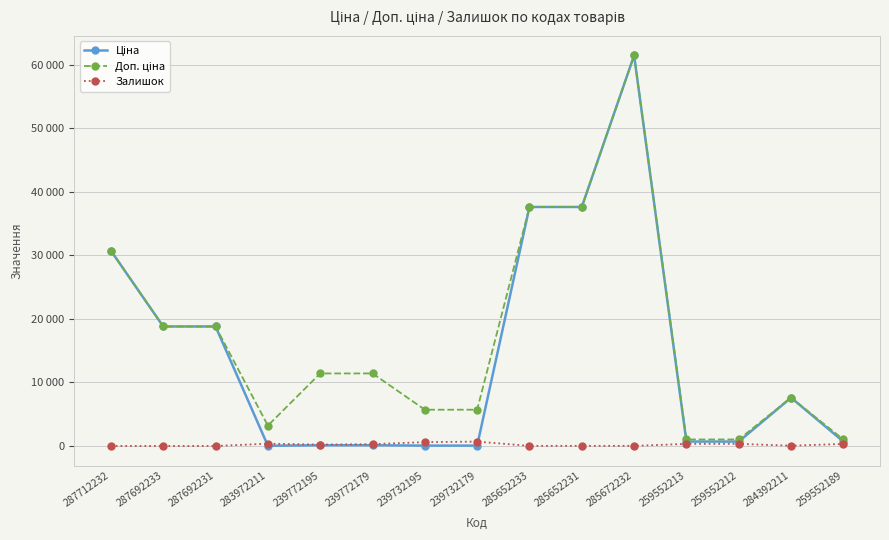

True or false: Доп. ціна and Залишок intersect in this chart.

False